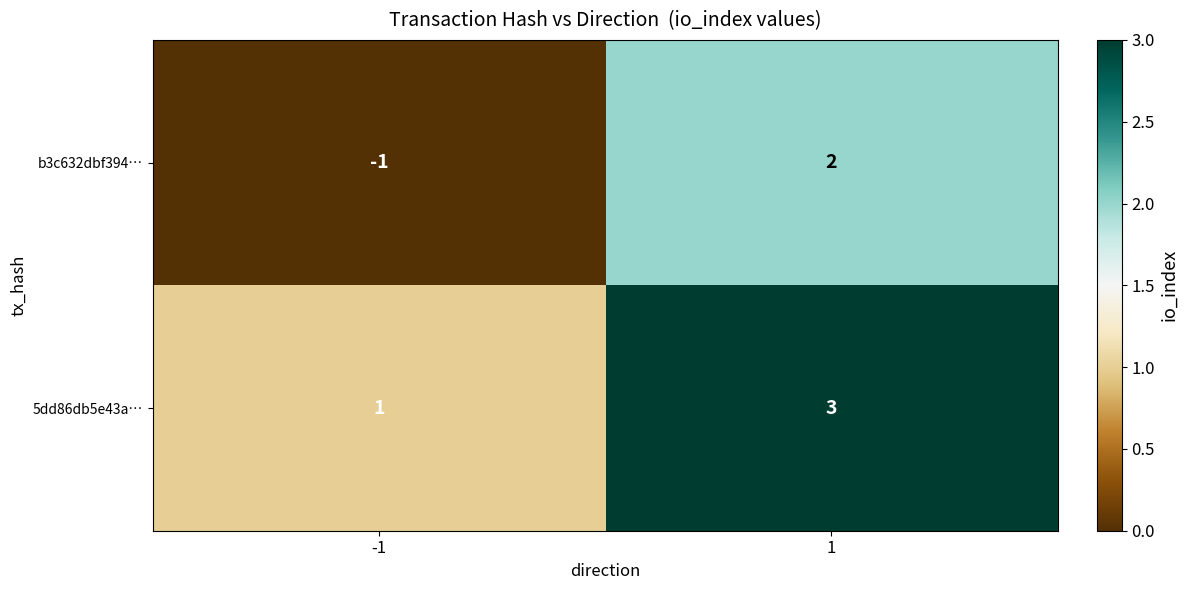

Which series has the largest total across all categories?

5dd86db5e43a…